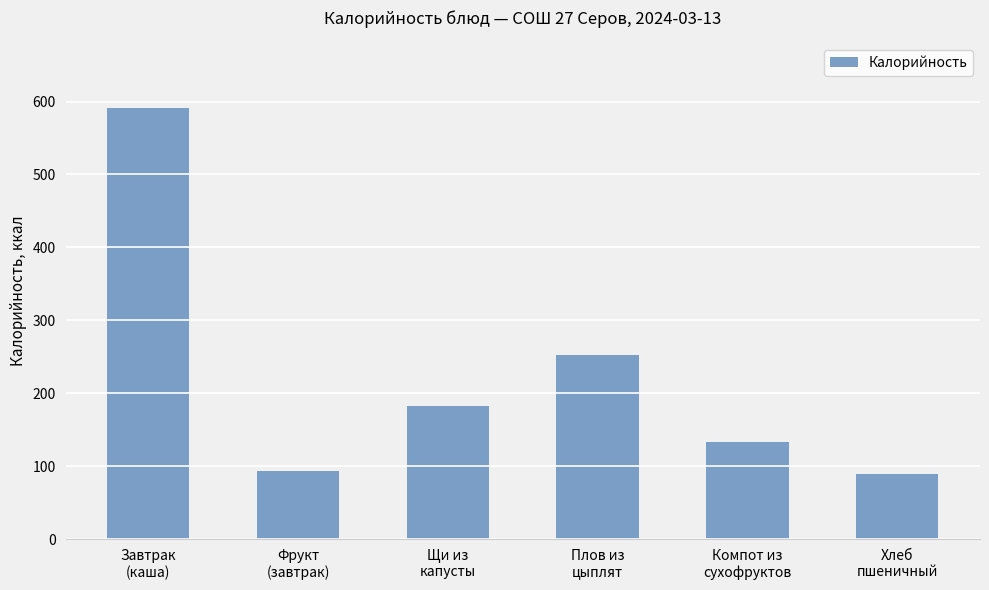

What is the label of the 5th bar from the left?

Компот из
сухофруктов